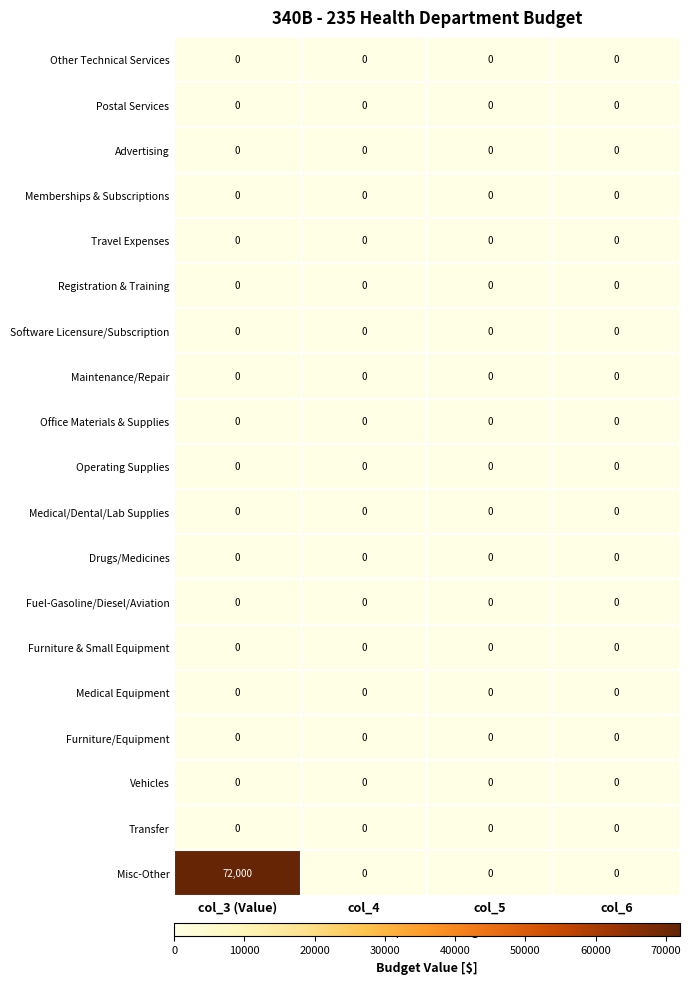

How many categories are shown in the chart?

4